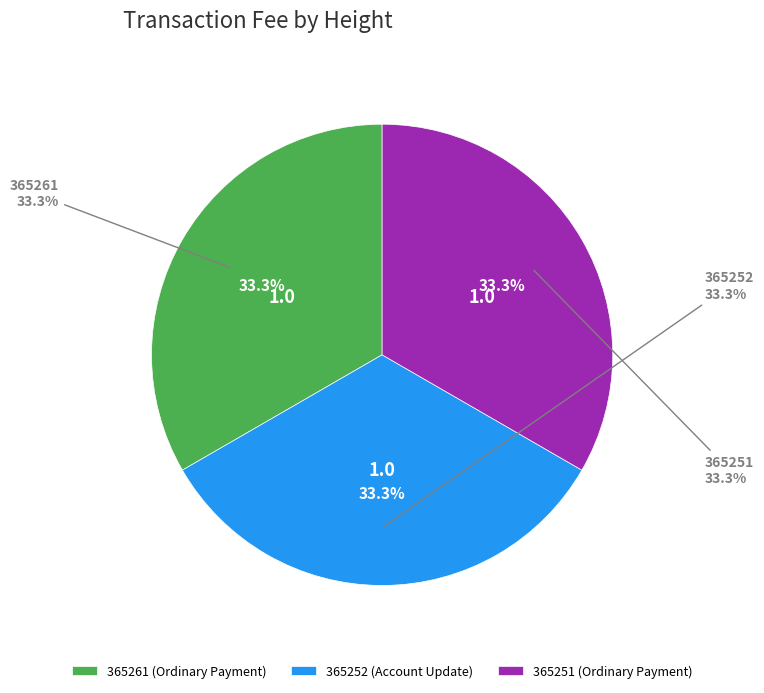

True or false: 365251 accounts for 59% of the total.

False